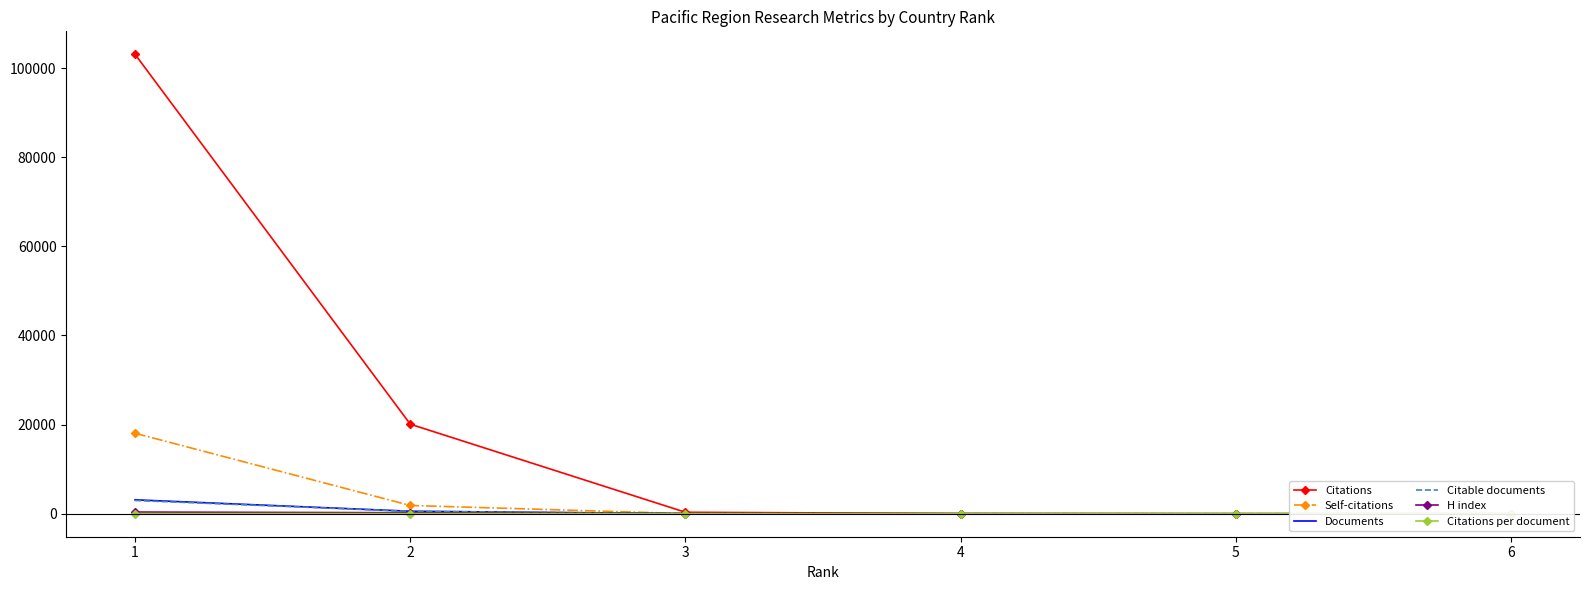

Where is Citations per document nearest to the value 17?

3